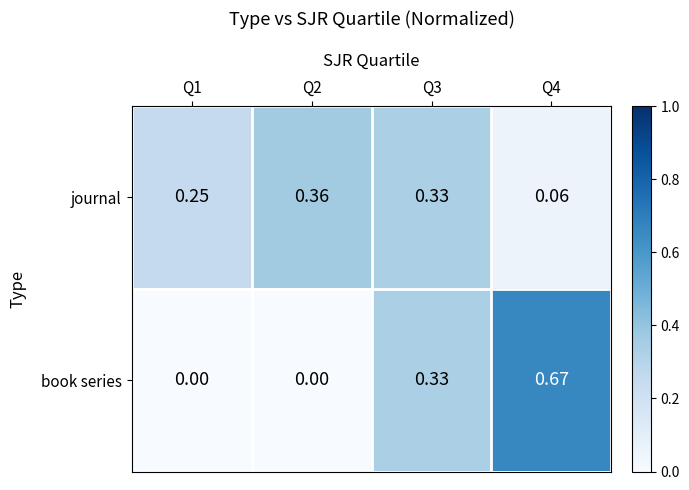

List the series in order of their peak value, highest first.

book series, journal